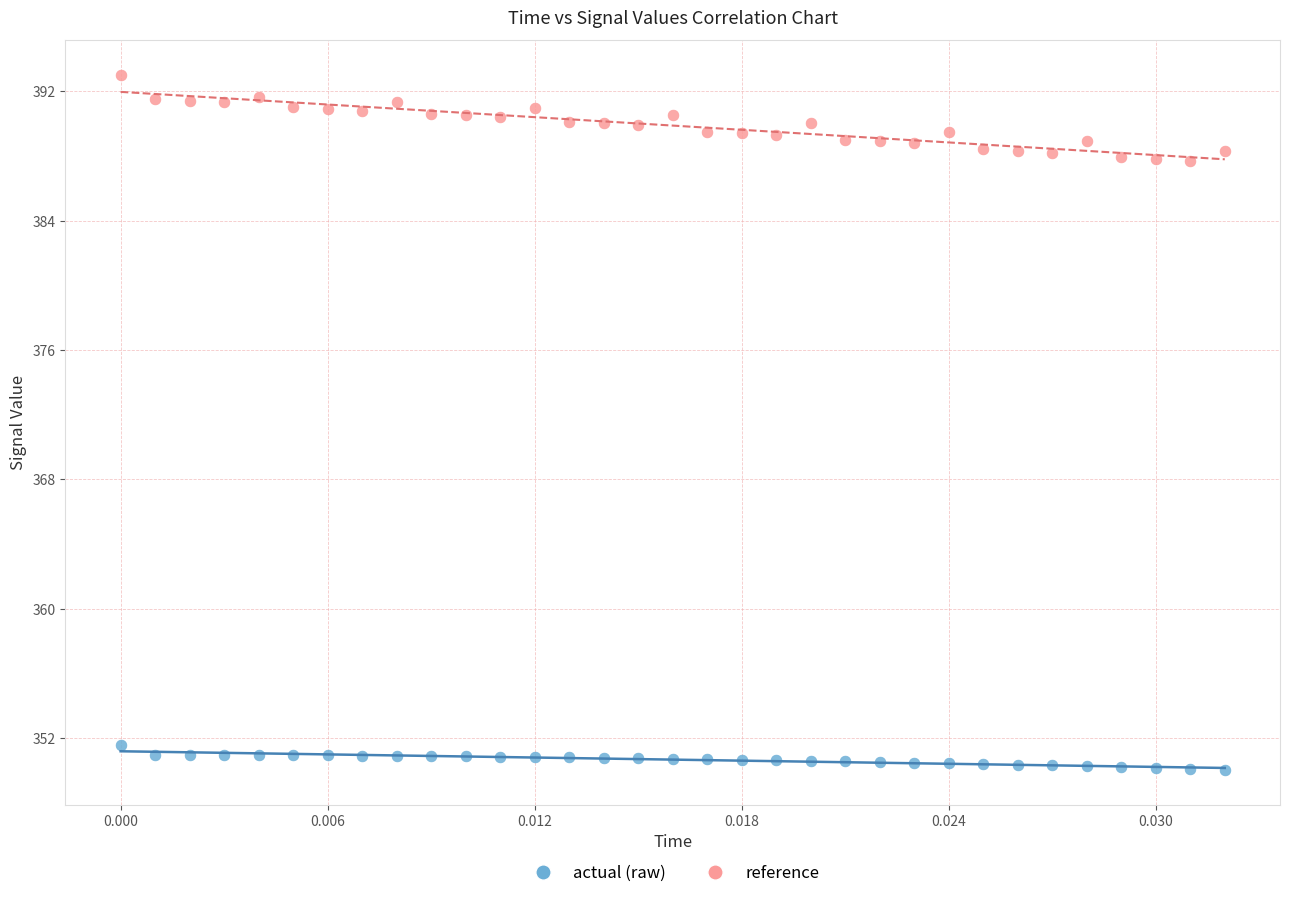

Across all data points, what is the range of Y values (max minus min)?

43.0